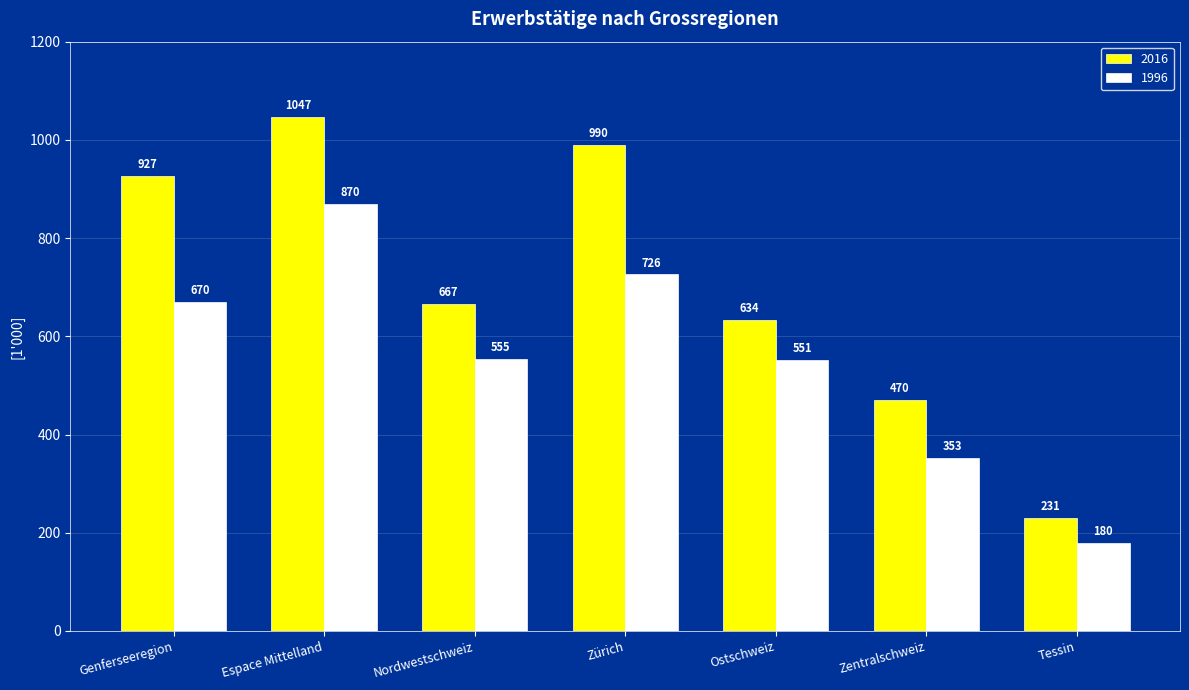

Are the bars horizontal?

No